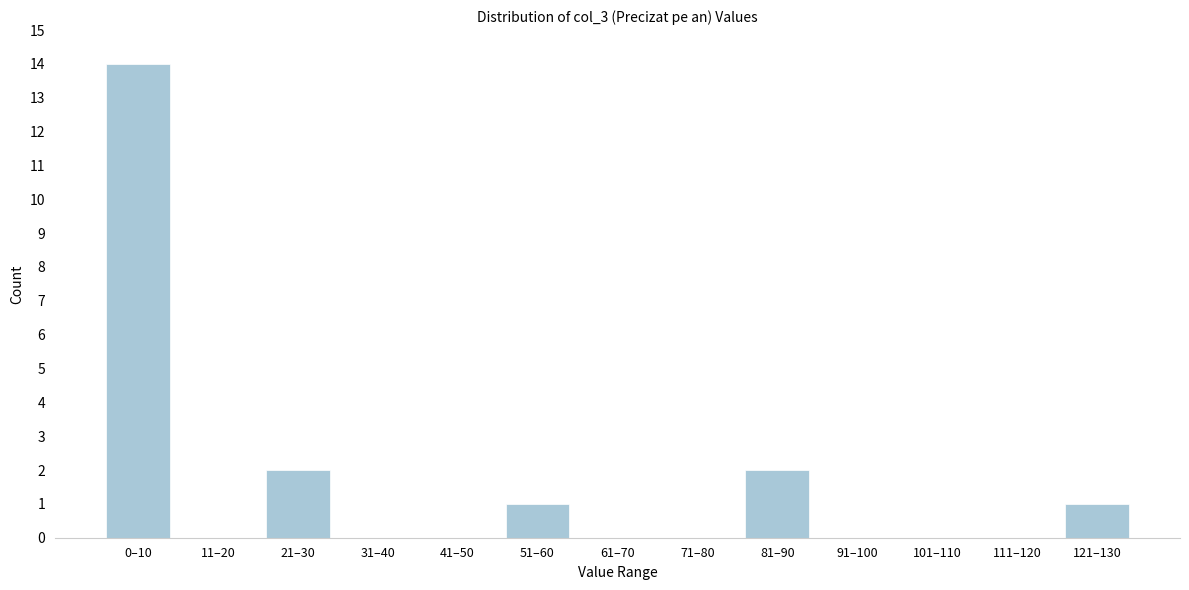

Reading left to right, transcribe all the data shown in this chart.

0–10=14	11–20=0	21–30=2	31–40=0	41–50=0	51–60=1	61–70=0	71–80=0	81–90=2	91–100=0	101–110=0	111–120=0	121–130=1